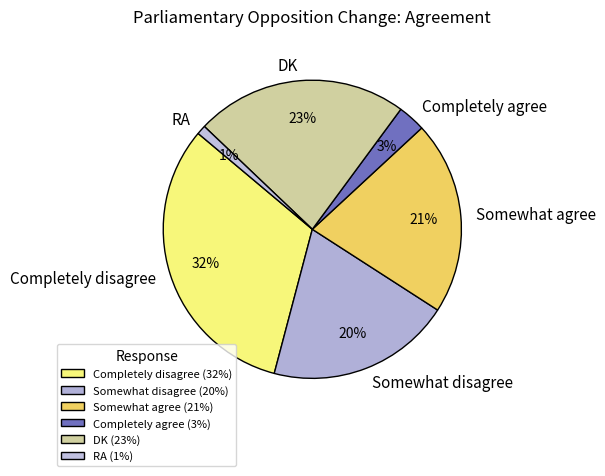

To the nearest percent, what percentage of the pie is DK?

23%